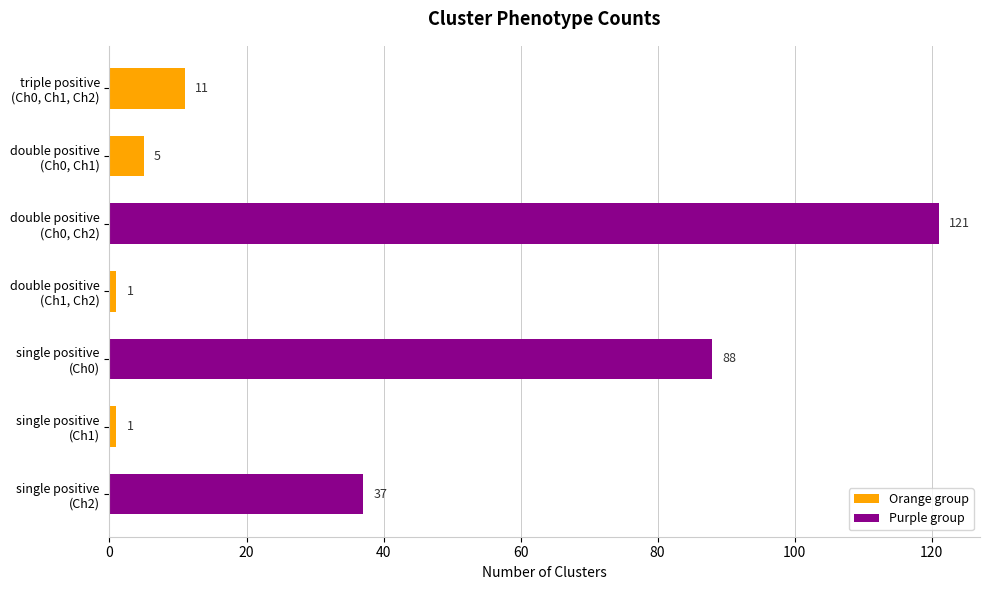

Count the number of categories in the chart.

7